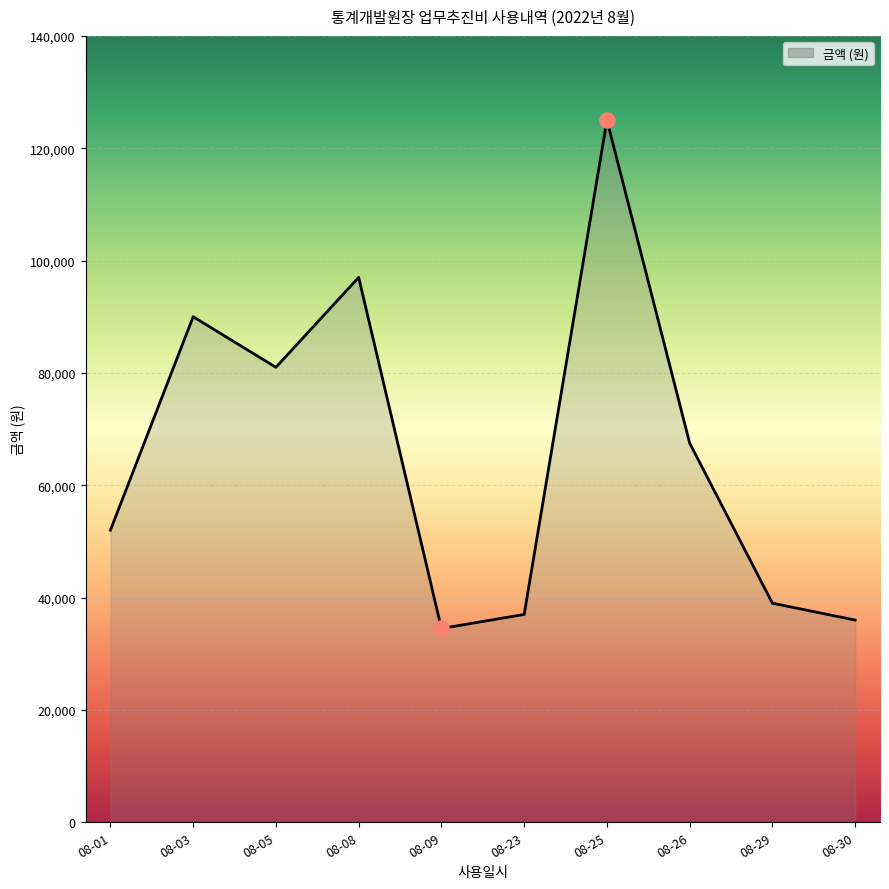

Approximately how many times larger is the value at 08-29 compared to 08-05?

0.5